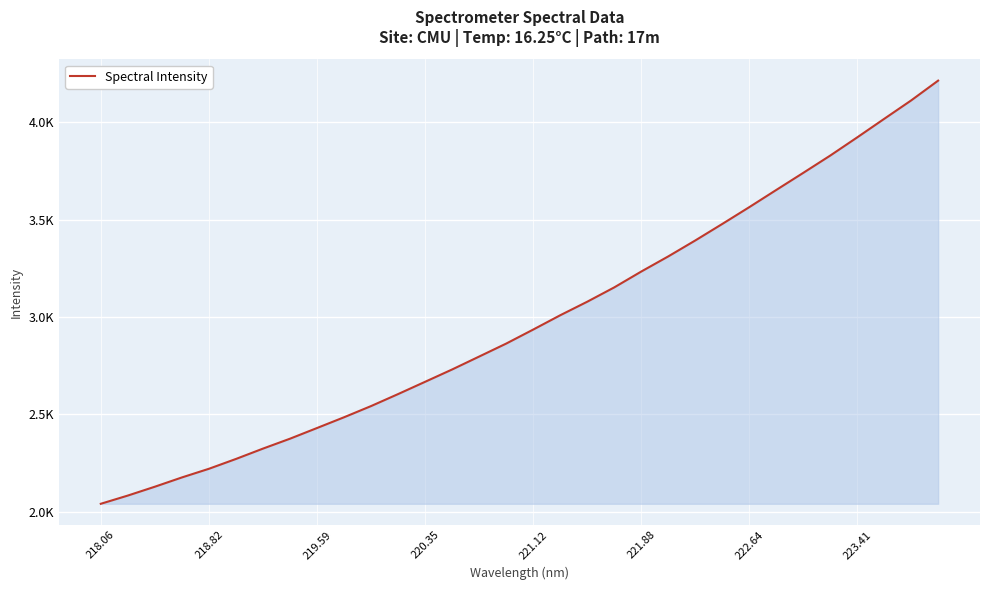

Does the chart have visible grid lines?

Yes